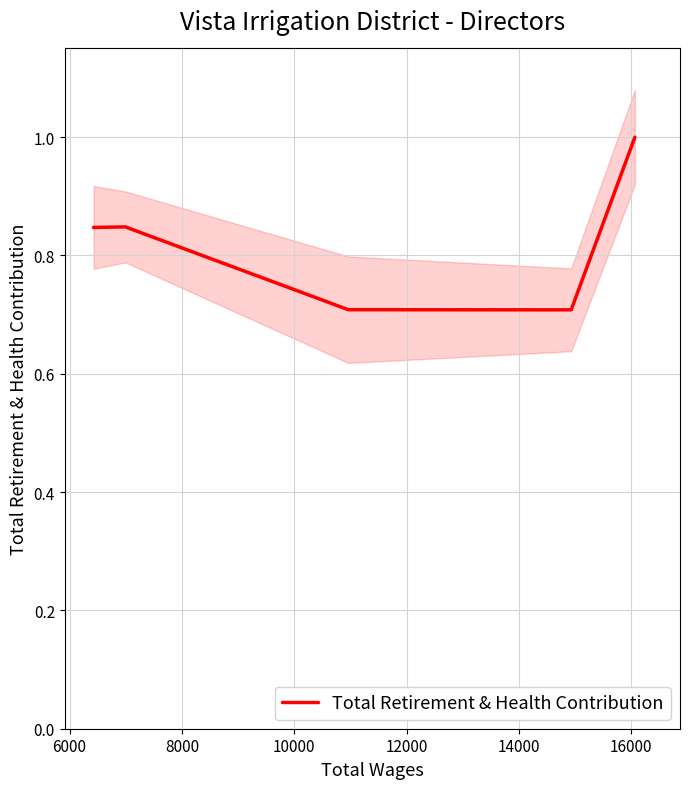

Between 10000 and 6000, which is larger?

6000